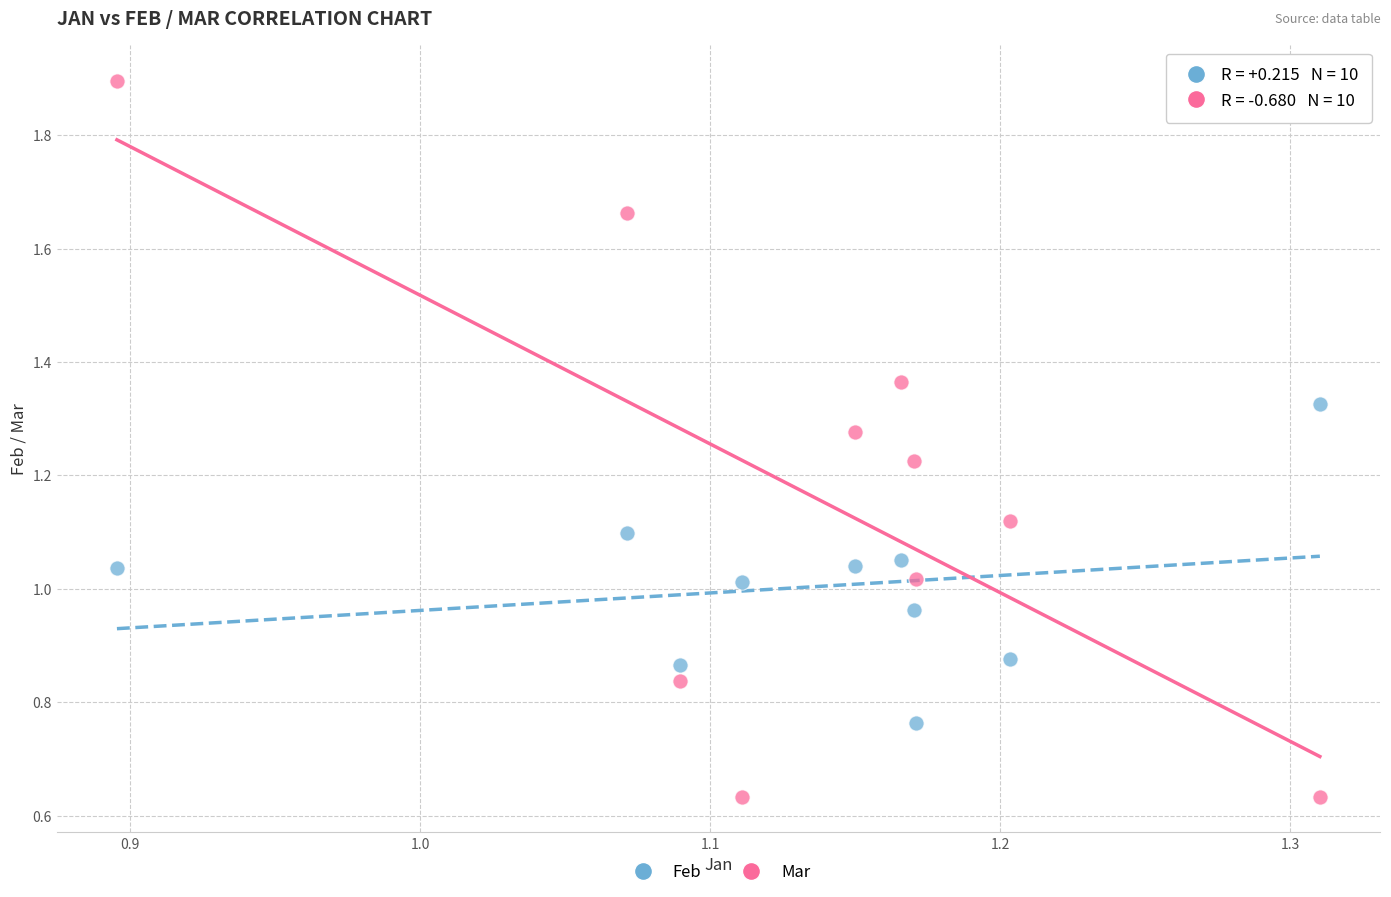

Which series reaches the minimum Y coordinate?

Mar